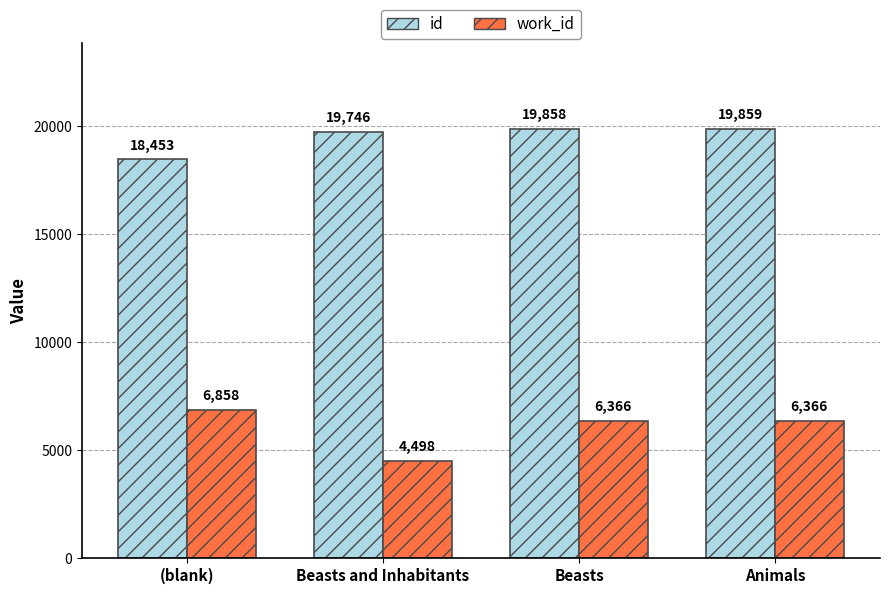

Is the value of work_id at Beasts greater than the value of id at Beasts and Inhabitants?

No